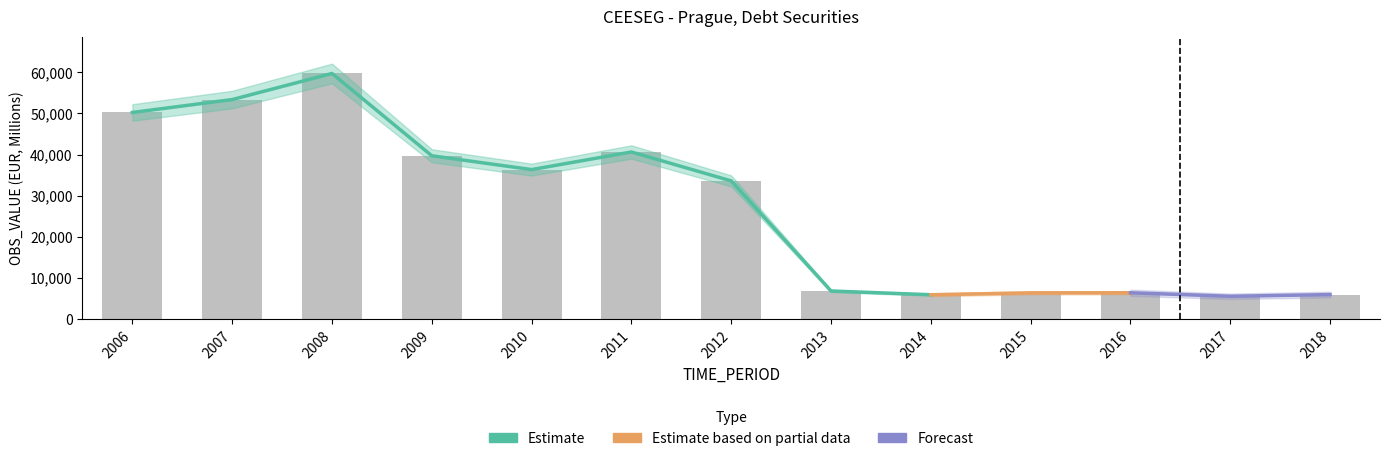

Reading left to right, extract all data points from this chart.

50250.9	53390.4	59742.3	39713.9	36348.7	40632.5	33593.7	6804.6	5892.3	6347.0	6370.9	5518.6	5926.5